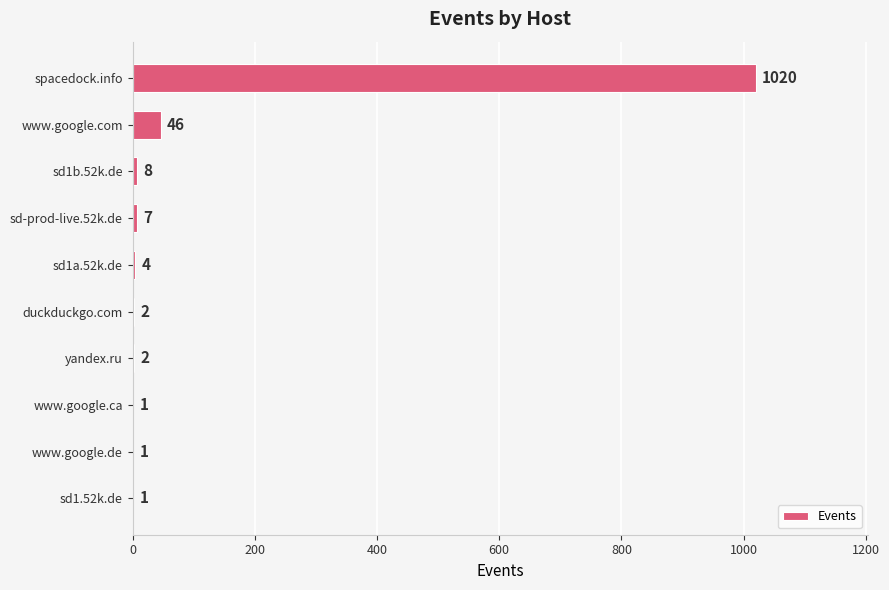

Is it true that the value at www.google.ca is 1?

True